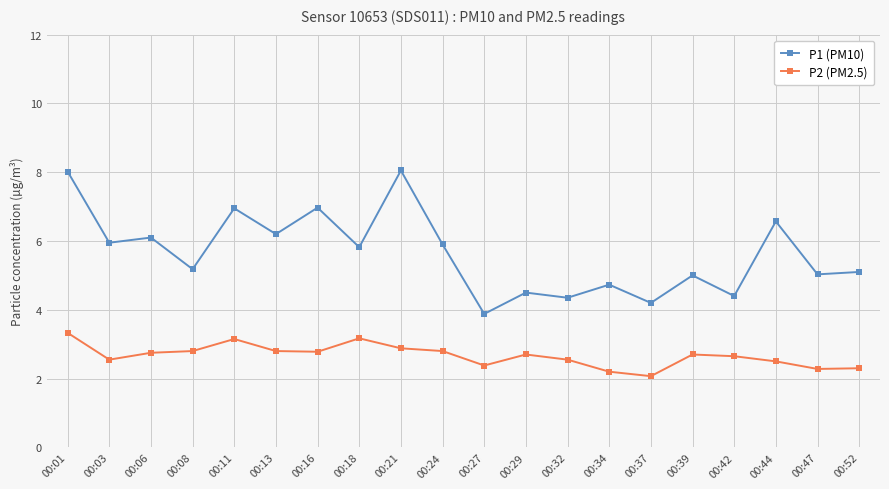

True or false: P2 (PM2.5) and P1 (PM10) intersect in this chart.

False